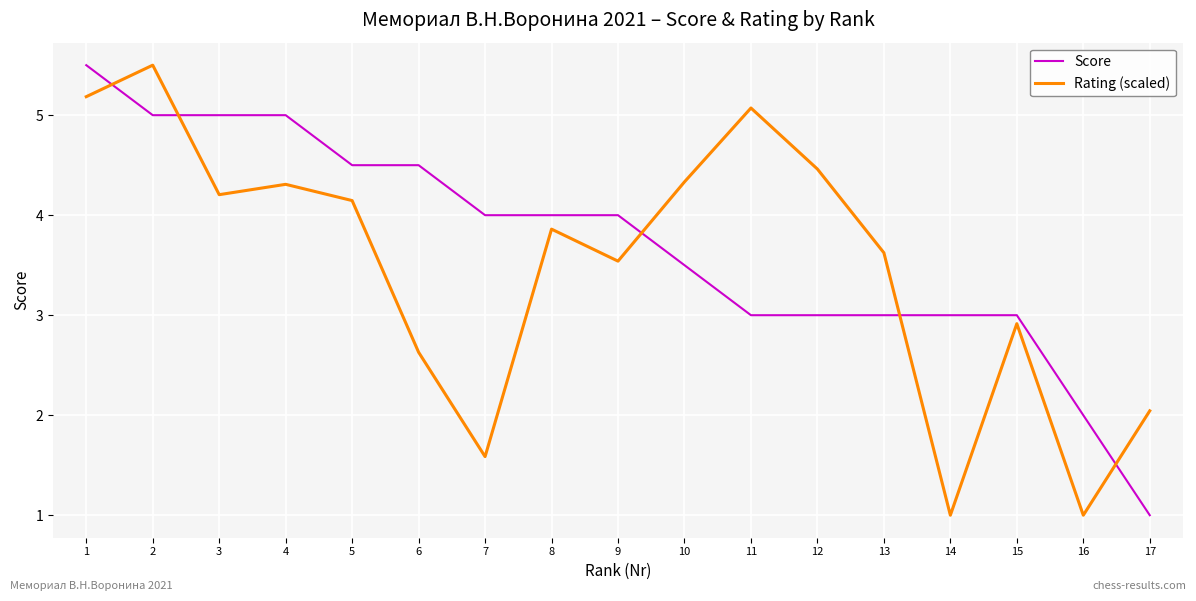

Does the chart have visible grid lines?

Yes